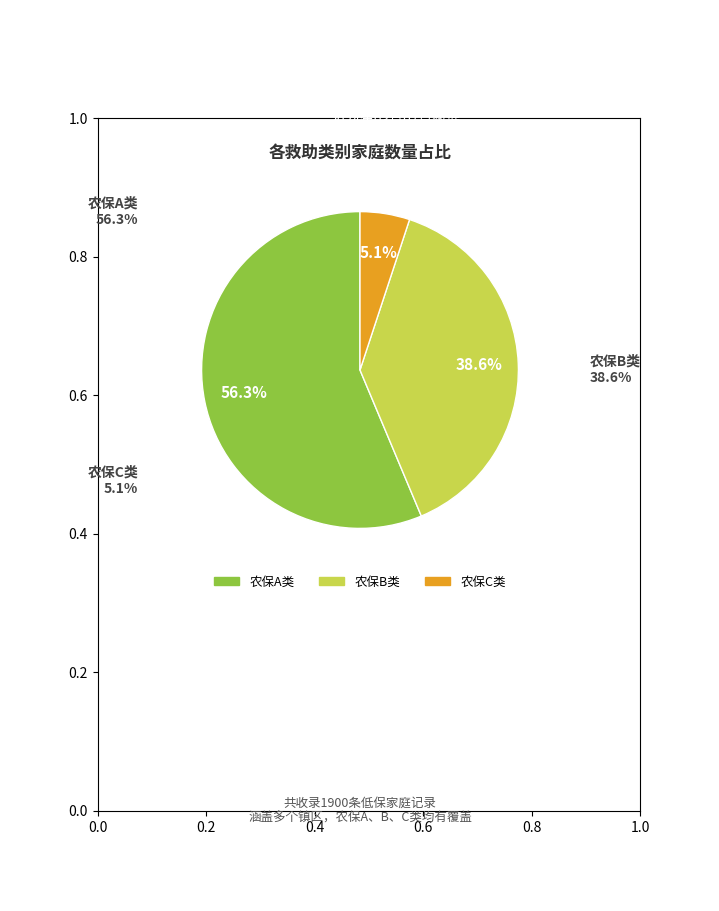

Which slice is the largest?

农保A类